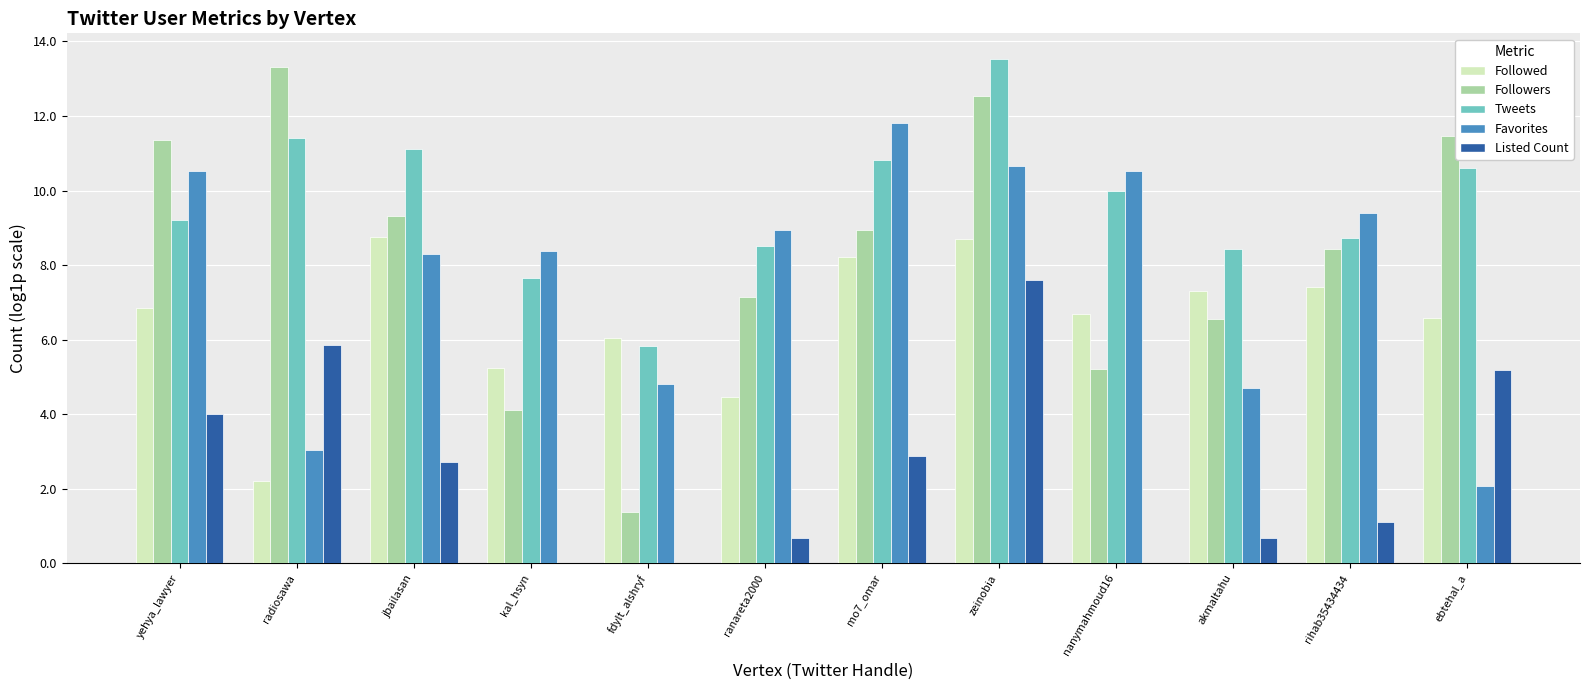

What is the greatest value displayed?

13.5